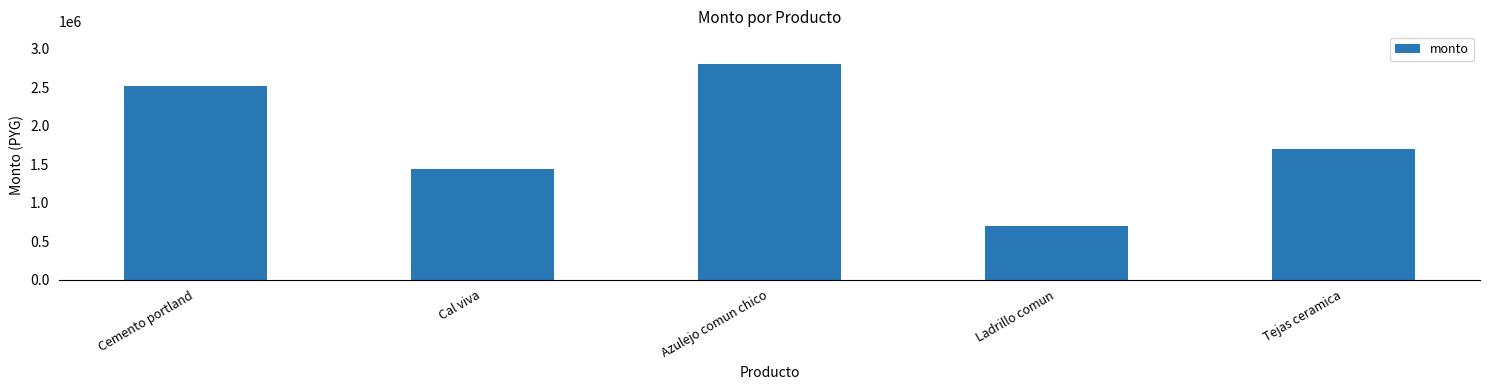

What position from the left is Azulejo comun chico?

3